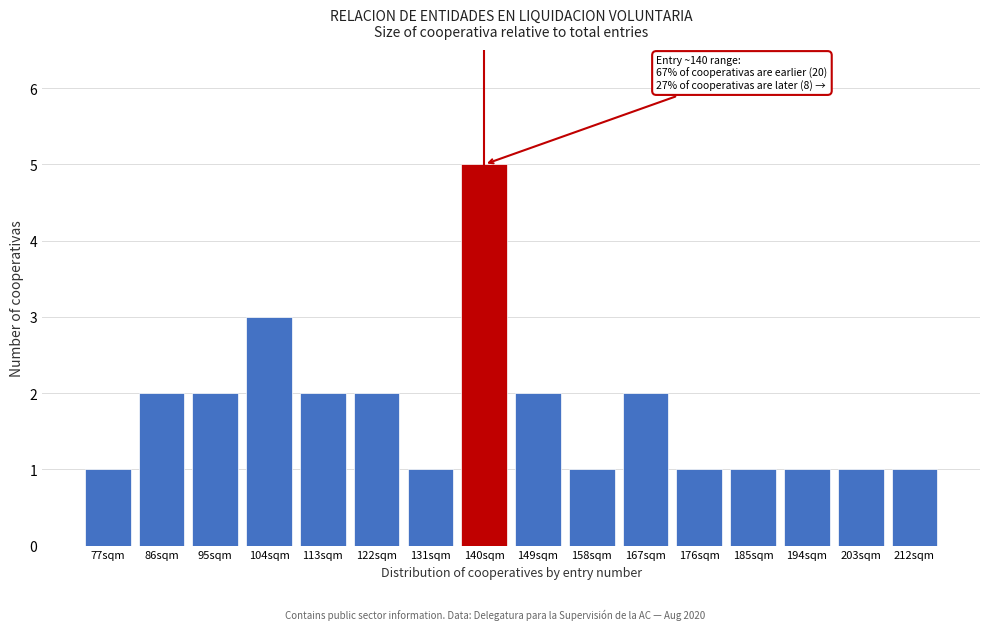

Reading left to right, what are all the values shown in this chart?

77sqm=1	86sqm=2	95sqm=2	104sqm=3	113sqm=2	122sqm=2	131sqm=1	140sqm=5	149sqm=2	158sqm=1	167sqm=2	176sqm=1	185sqm=1	194sqm=1	203sqm=1	212sqm=1